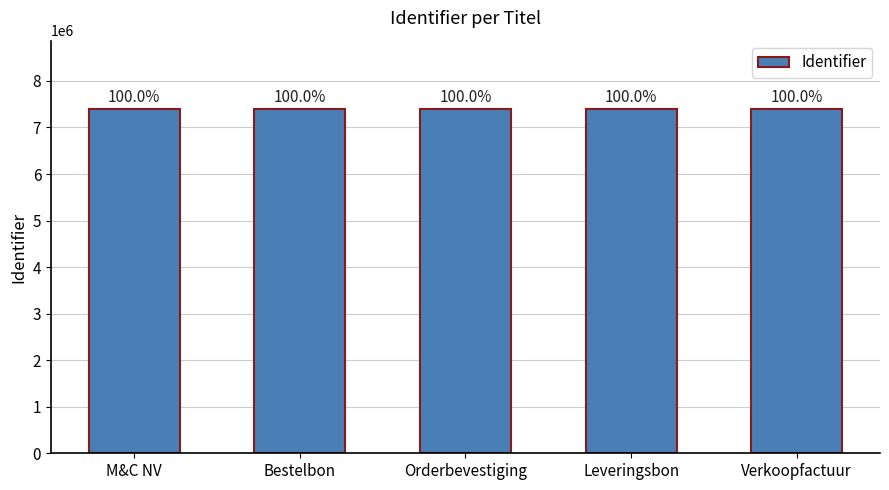

Which category has the highest value across all series?

Verkoopfactuur